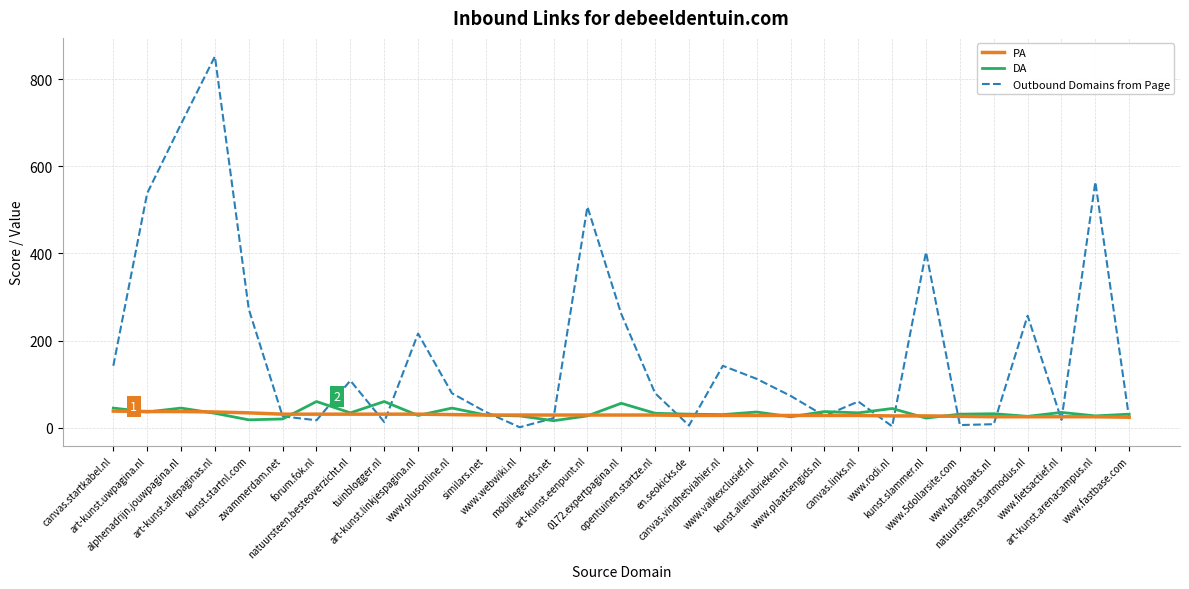

What is the greatest value displayed?

852